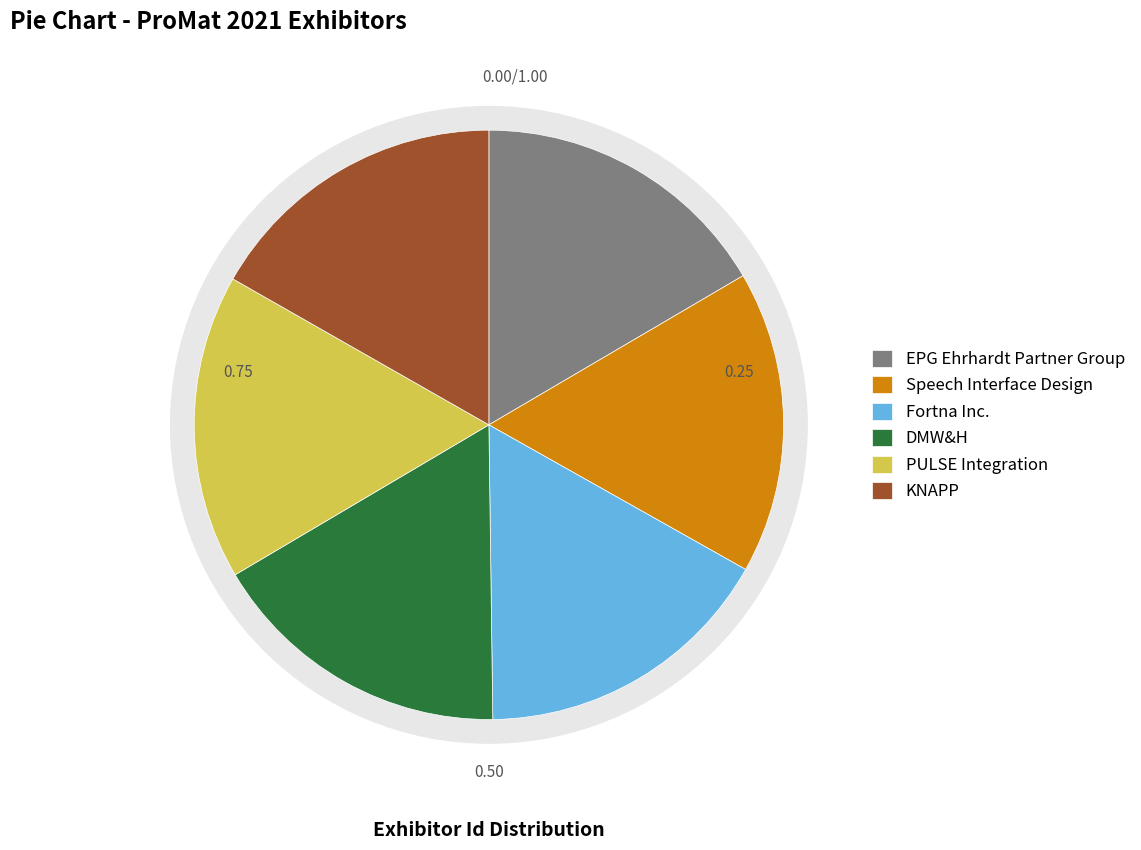

Rank the categories by value from lowest to highest.

EPG Ehrhardt Partner Group, Speech Interface Design, Fortna Inc., DMW&H, PULSE Integration, KNAPP